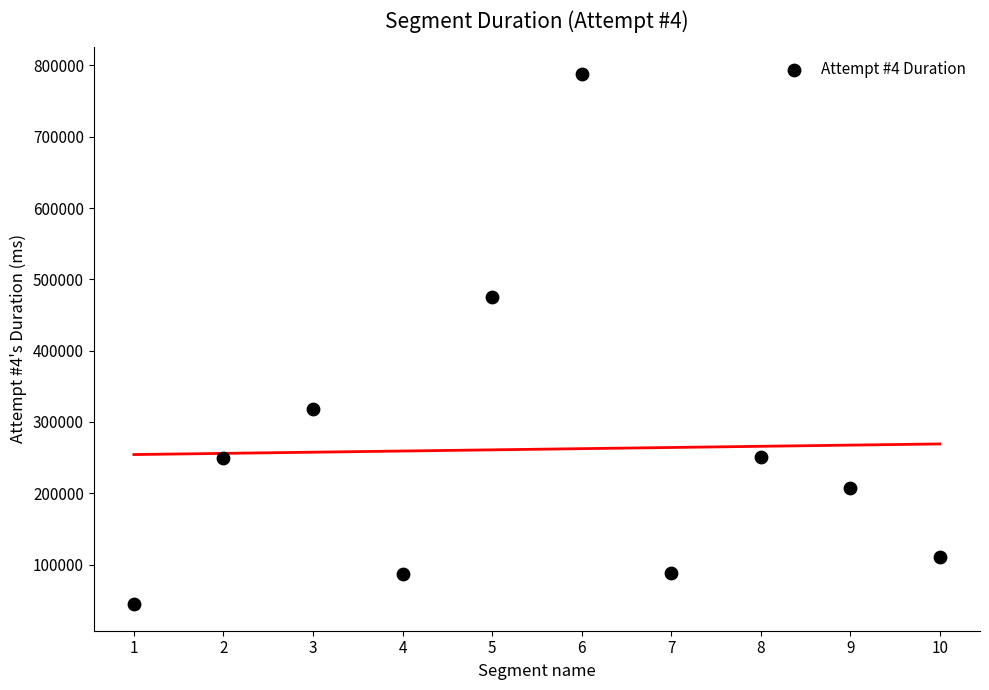

What is the average X value?

6